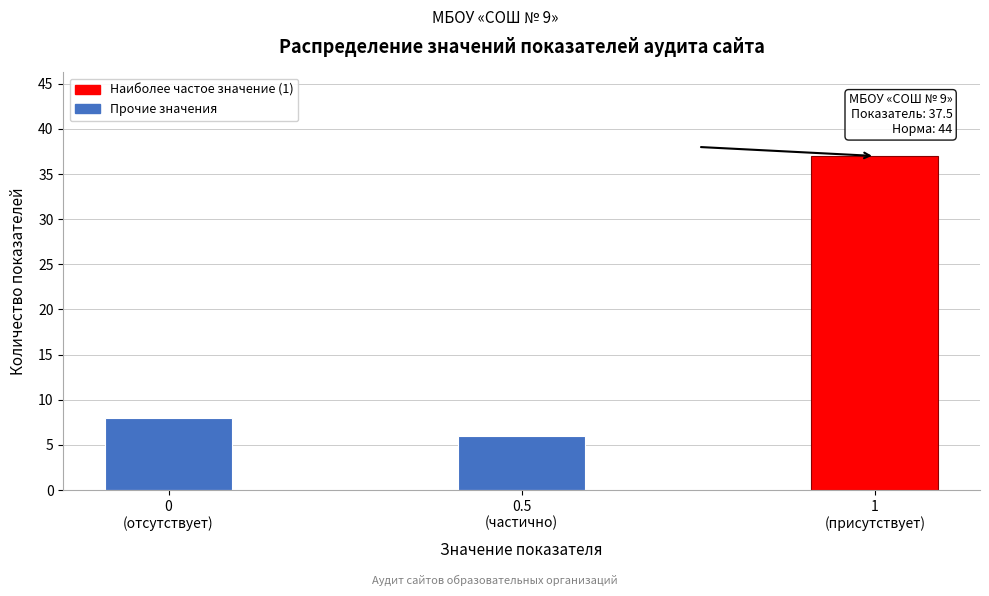

Reading right to left, extract all data points from this chart.

37	6	8